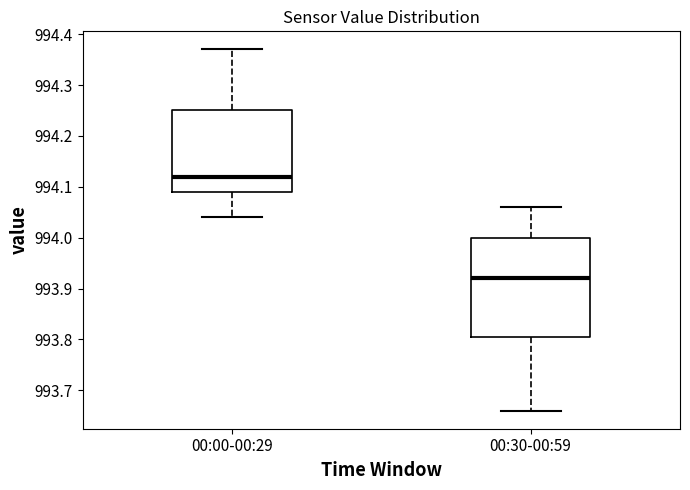

Reading left to right, transcribe this box plot: for each box, give where its median line is, the range the box spans, and where its two whiskers end, as read against the y-axis. The values are not printed on the chart, so give them approximately, as read against the axis.

00:00-00:29: median 994.12, box 994.09 to 994.25, whiskers 994.04 to 994.37
00:30-00:59: median 993.92, box 993.81 to 994.00, whiskers 993.66 to 994.06